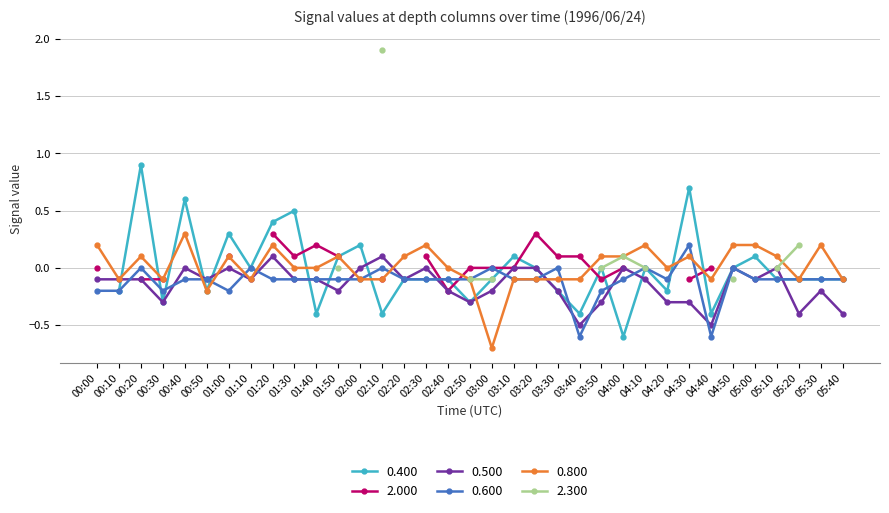

The 0.800 series shows -0.1 at 00:50. True or false?

False